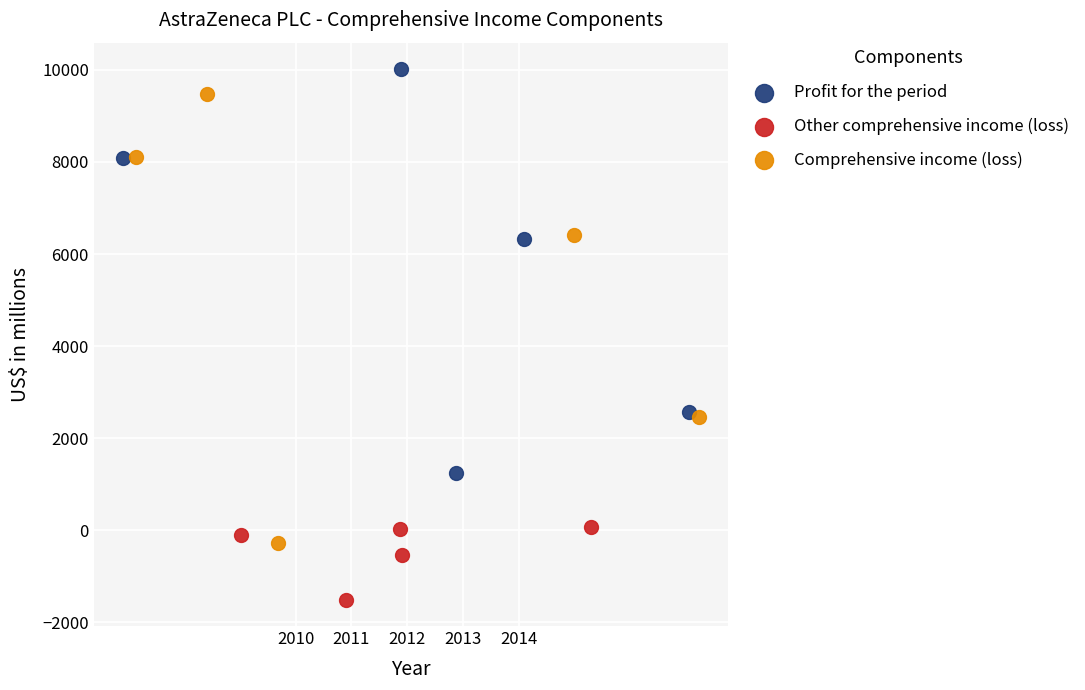

Which series contains the lowest Y value?

Other comprehensive income (loss)